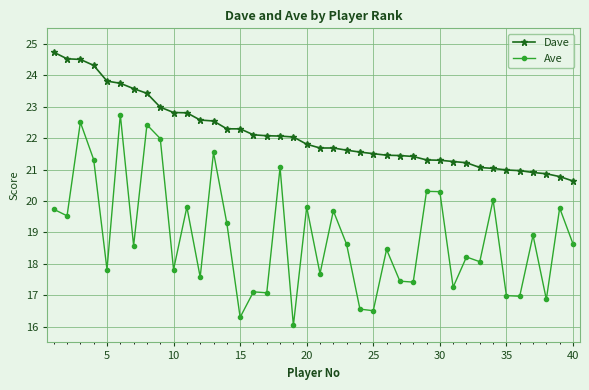

Which series has the widest spread of values?

Ave